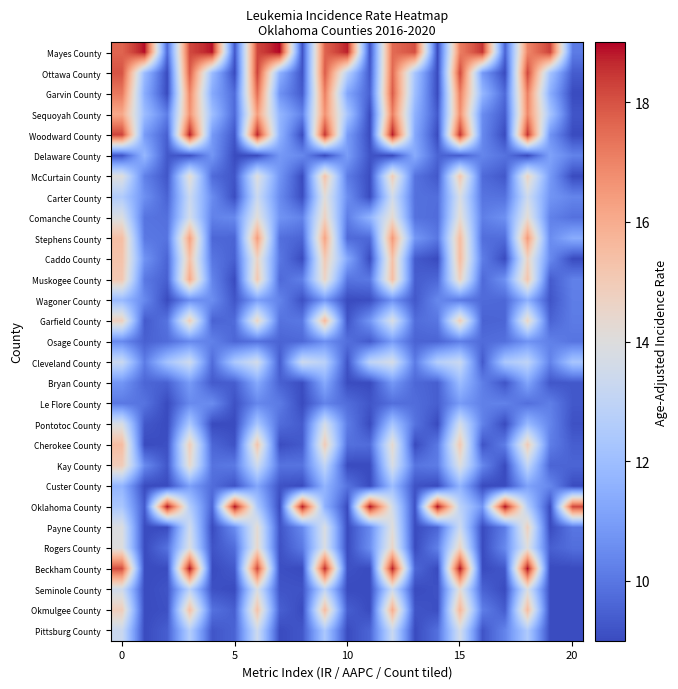

Rank the series by their maximum value, from highest to lowest.

Mayes County, Oklahoma County, Beckham County, Woodward County, Ottawa County, Garvin County, Sequoyah County, Stephens County, Muskogee County, Okmulgee County, Garfield County, Caddo County, Cherokee County, McCurtain County, Kay County, Payne County, Comanche County, Rogers County, Seminole County, Carter County, Pontotoc County, Cleveland County, Pittsburg County, Custer County, Bryan County, Wagoner County, Delaware County, Osage County, Le Flore County